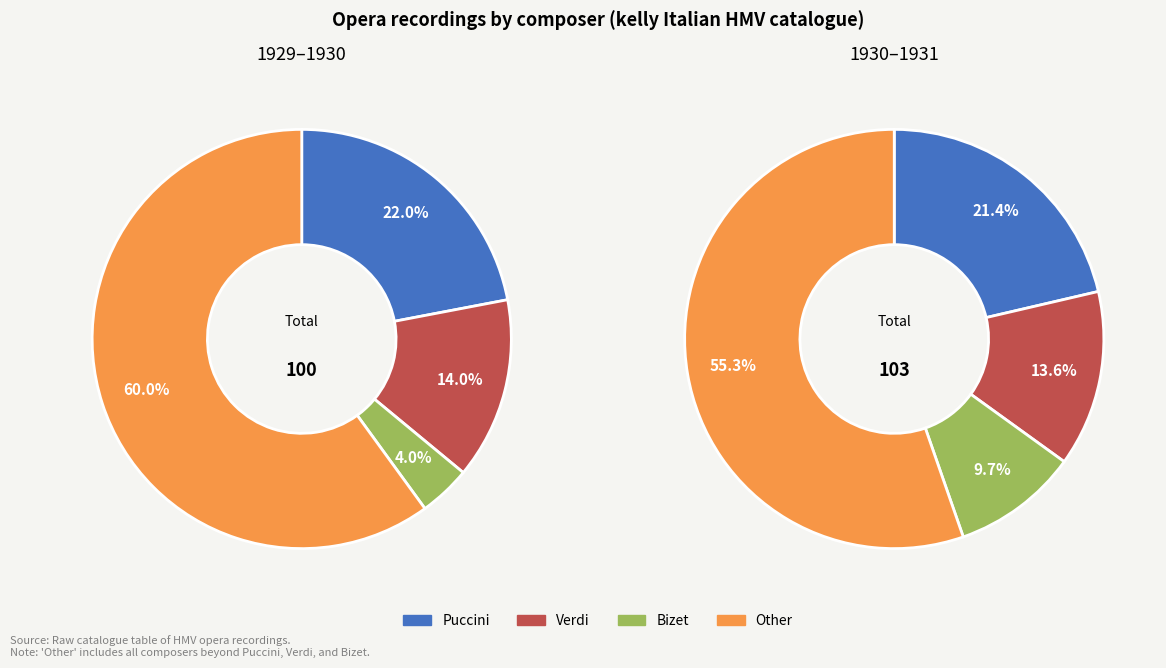

Count the number of slices in the pie.

4